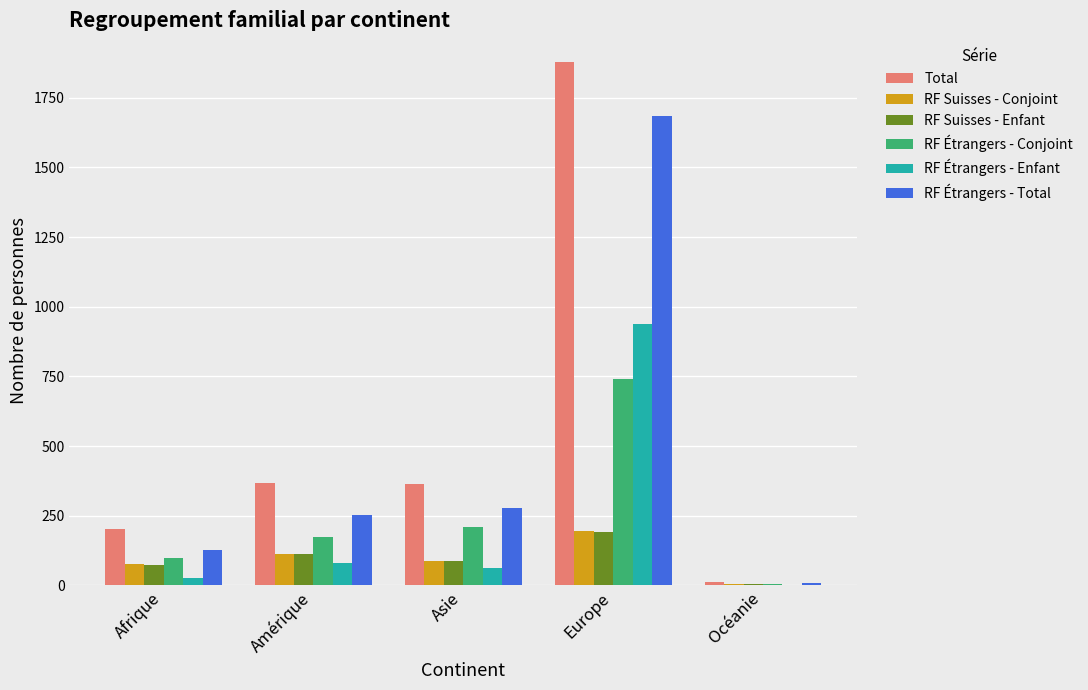

Which series changed the most between Amérique and Océanie?

Total